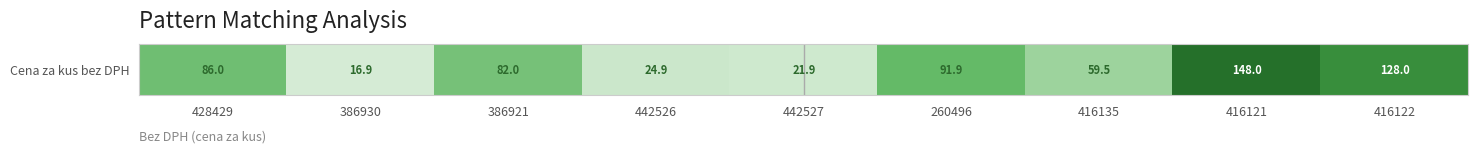

The value at 416135 is 34.8. True or false?

False